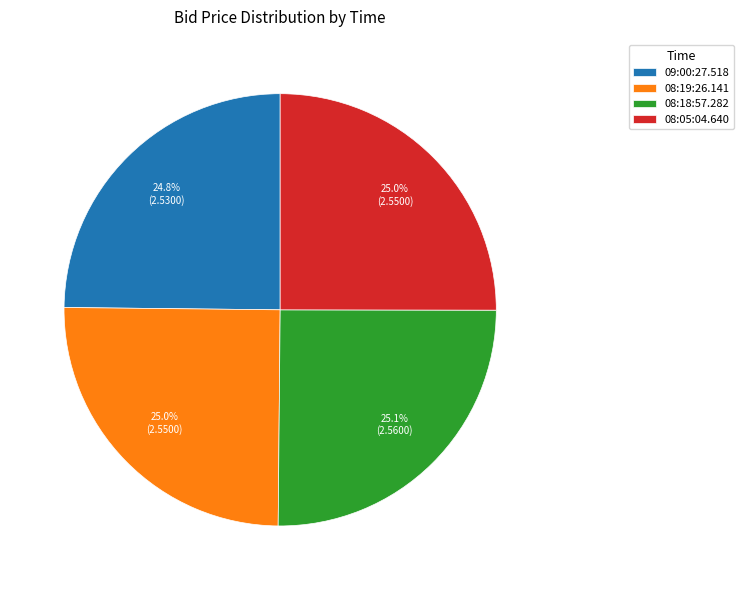

To the nearest percent, what portion does 09:00:27.518 represent?

25%